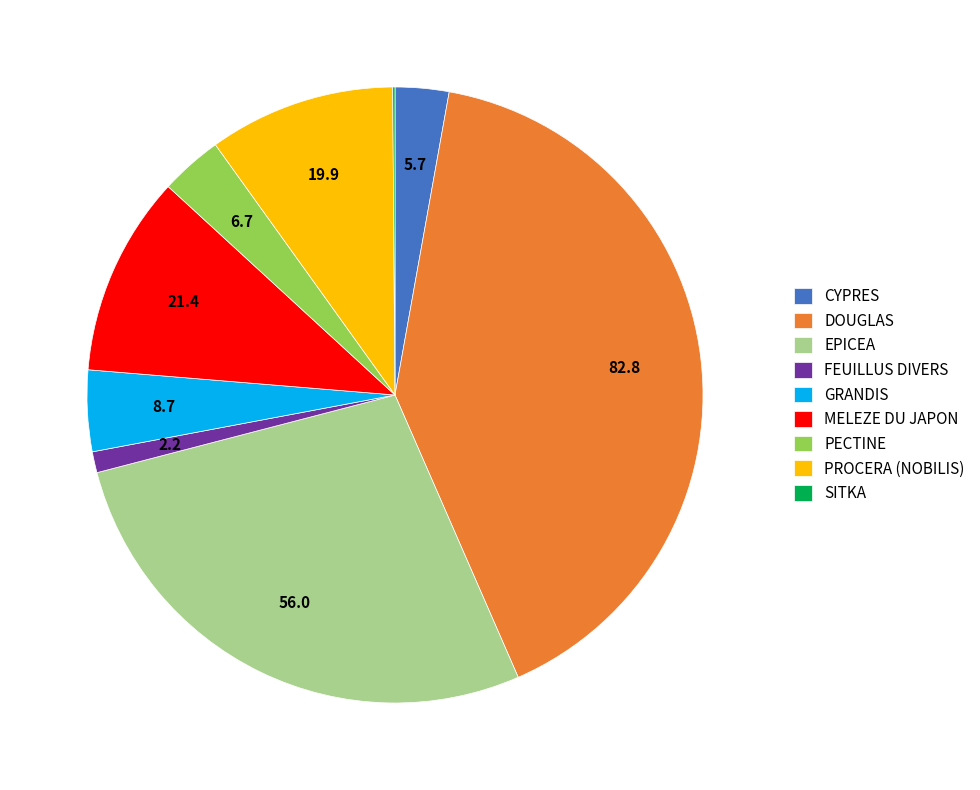

True or false: EPICEA accounts for 27% of the total.

True